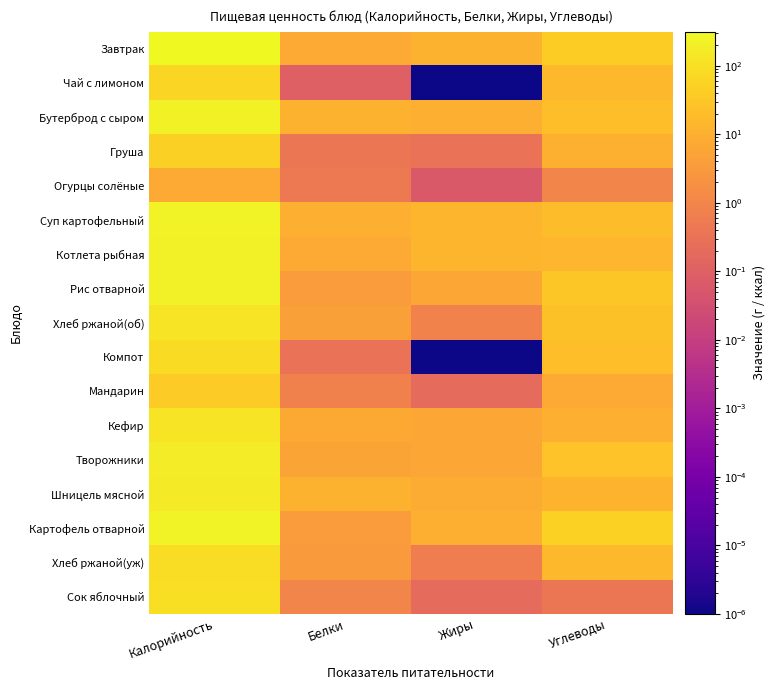

What is the total value across all series at Калорийность?

2401.5